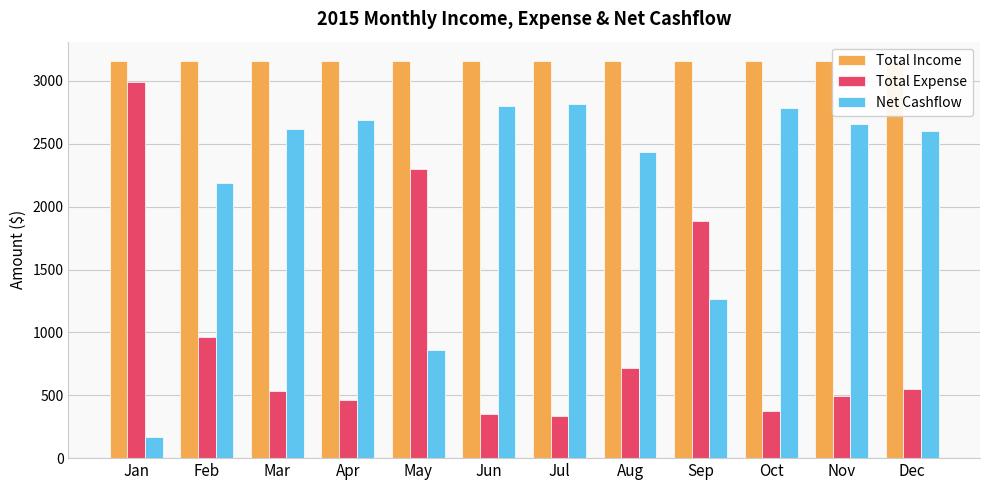

Is the value of Total Income at May greater than the value of Total Expense at Mar?

Yes